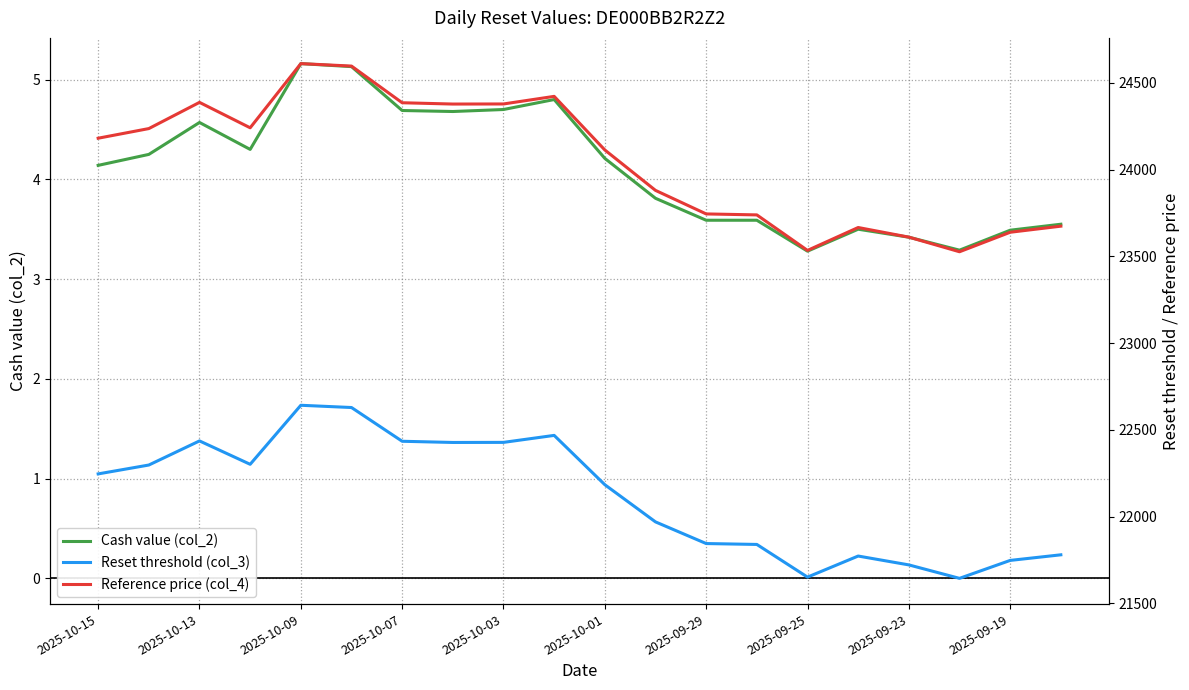

Which series has the largest total across all categories?

Reference price (col_4)